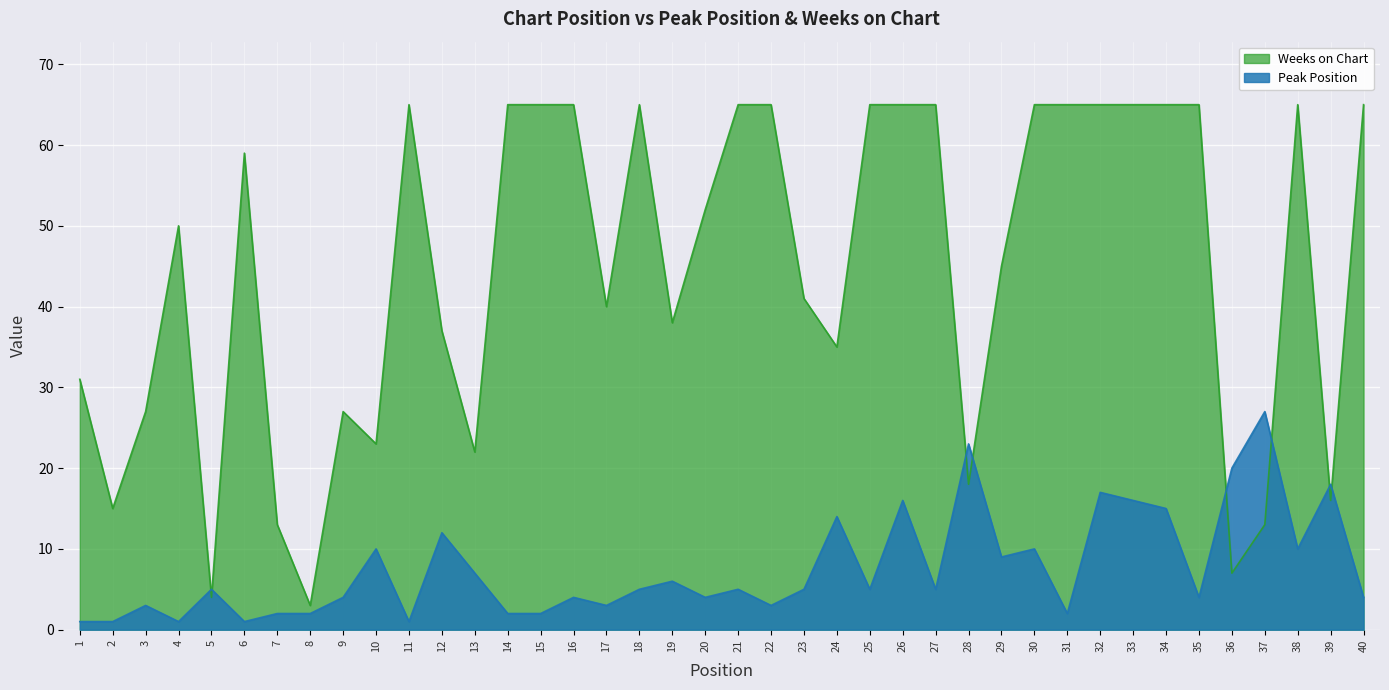

List the labels in order of Weeks on Chart value, smallest first.

8, 5, 36, 7, 37, 2, 39, 28, 13, 10, 3, 9, 1, 24, 12, 19, 17, 23, 29, 4, 20, 6, 11, 14, 15, 16, 18, 21, 22, 25, 26, 27, 30, 31, 32, 33, 34, 35, 38, 40